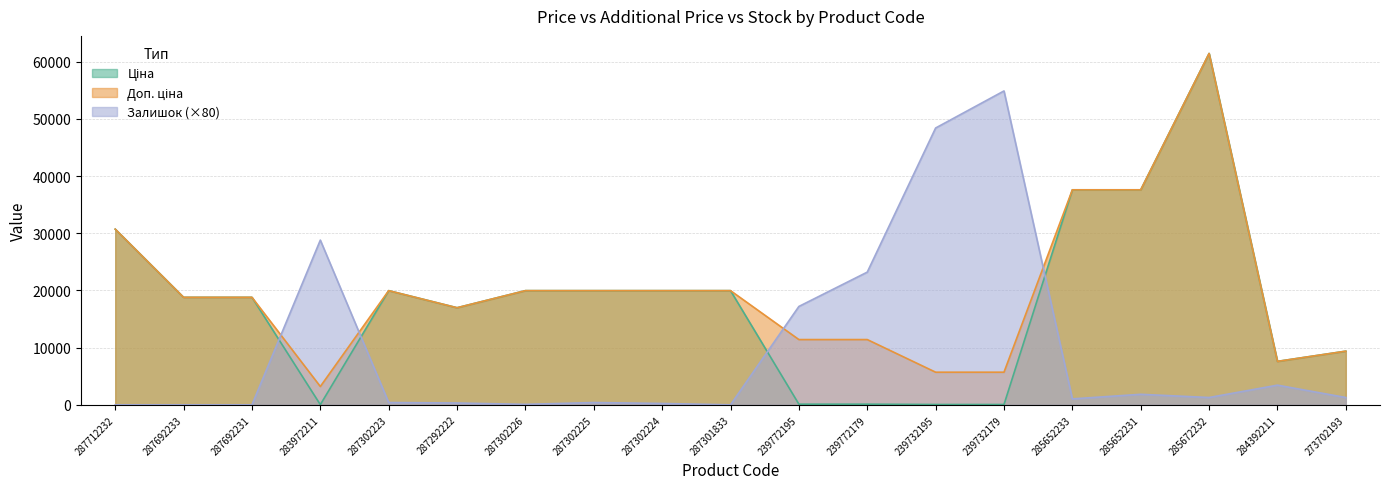

Reading left to right, transcribe all the data shown in this chart.

Ціна: 30717.1	18796.8	18796.8	32.0	19964.2	16976.3	19964.2	19964.2	19964.2	19964.2	114.1	114.1	57.0	57.0	37593.6	37593.6	61434.3	7596.5	9384.0
Доп. ціна: 30717.1	18796.8	18796.8	3205.0	19964.2	16976.3	19964.2	19964.2	19964.2	19964.2	11410.0	11410.0	5705.0	5705.0	37593.6	37593.6	61434.3	7596.5	9384.0
Залишок: 0.0	0.0	0.0	28800.0	400.0	320.0	80.0	400.0	240.0	0.0	17200.0	23200.0	48400.0	54880.0	1040.0	1840.0	1280.0	3440.0	1280.0